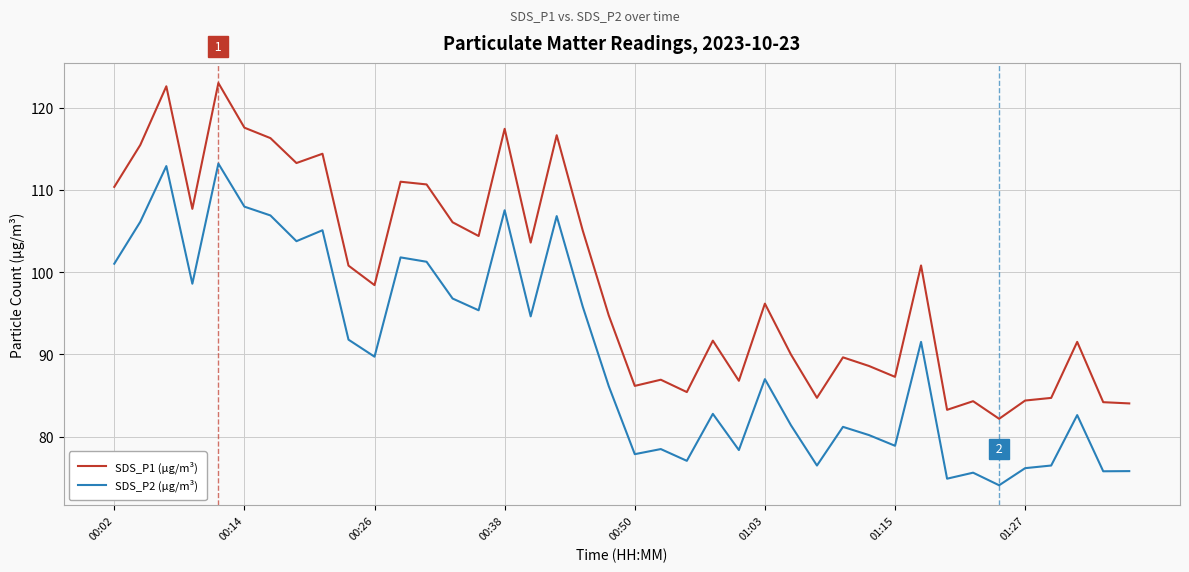

Which series has the largest total across all categories?

SDS_P1 (µg/m³)